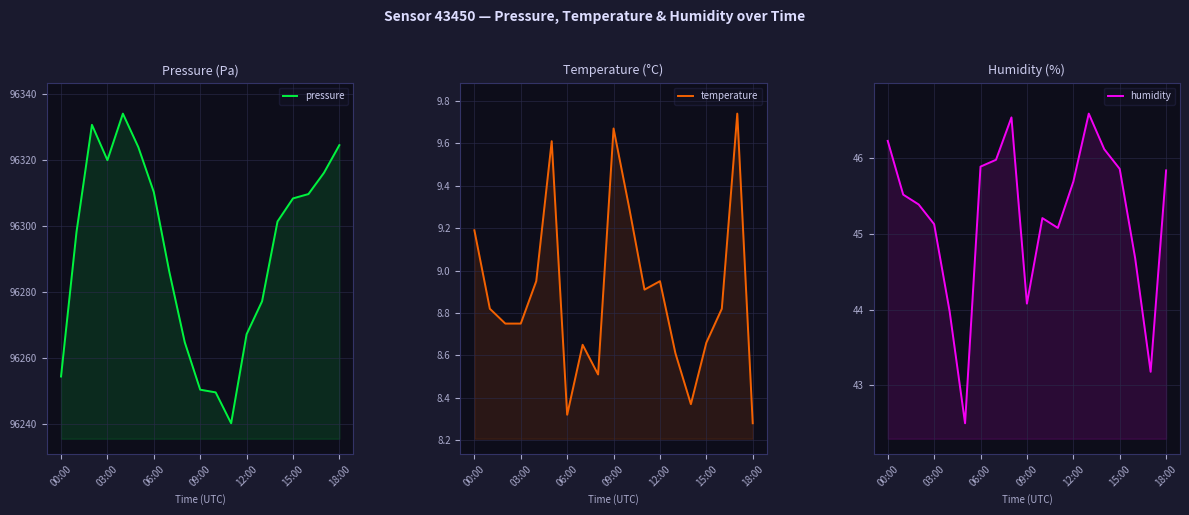

What value does the humidity series have at 13?

46.6